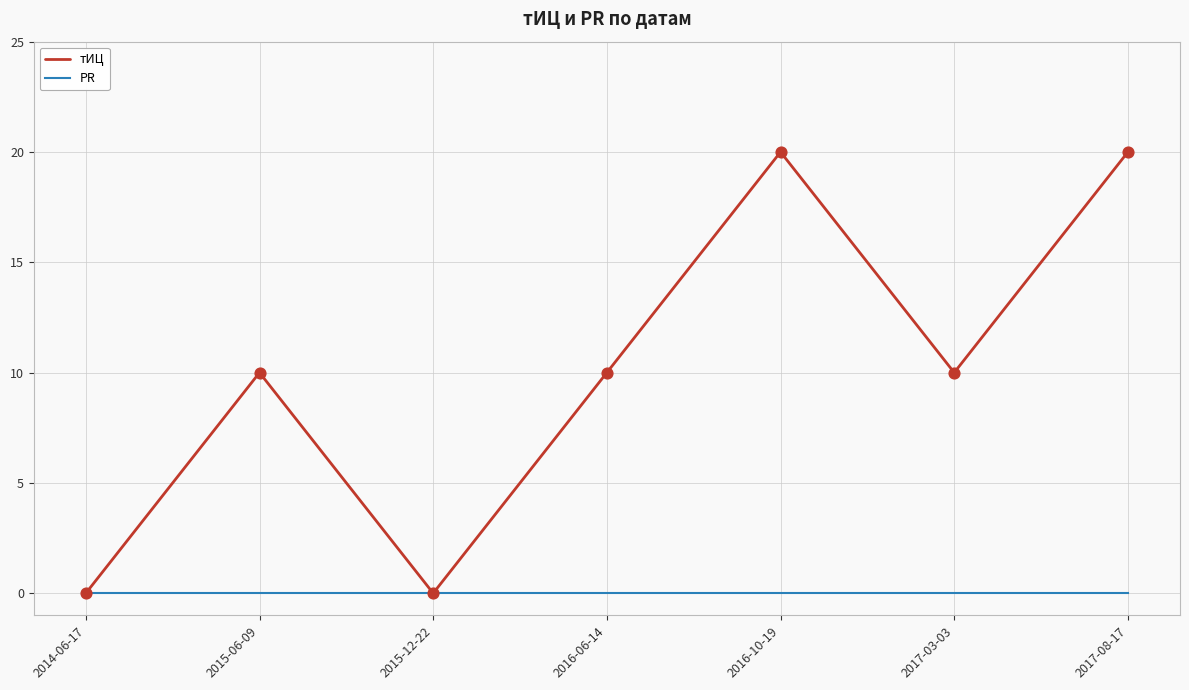

What is the total value across all series at 2015-06-09?

10